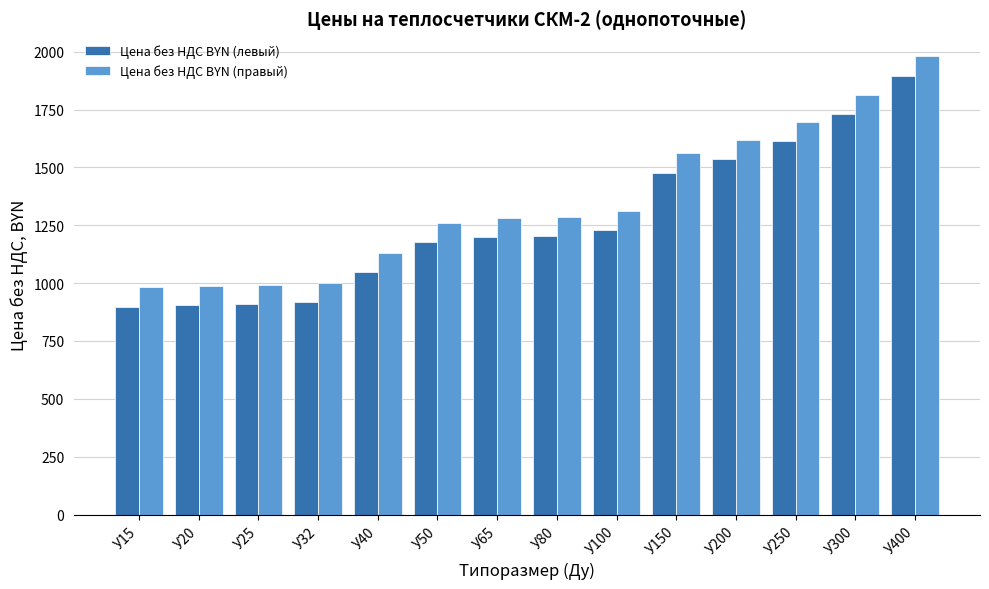

What is the difference between the second highest and minimum values in the Цена без НДС BYN (правый) series?

831